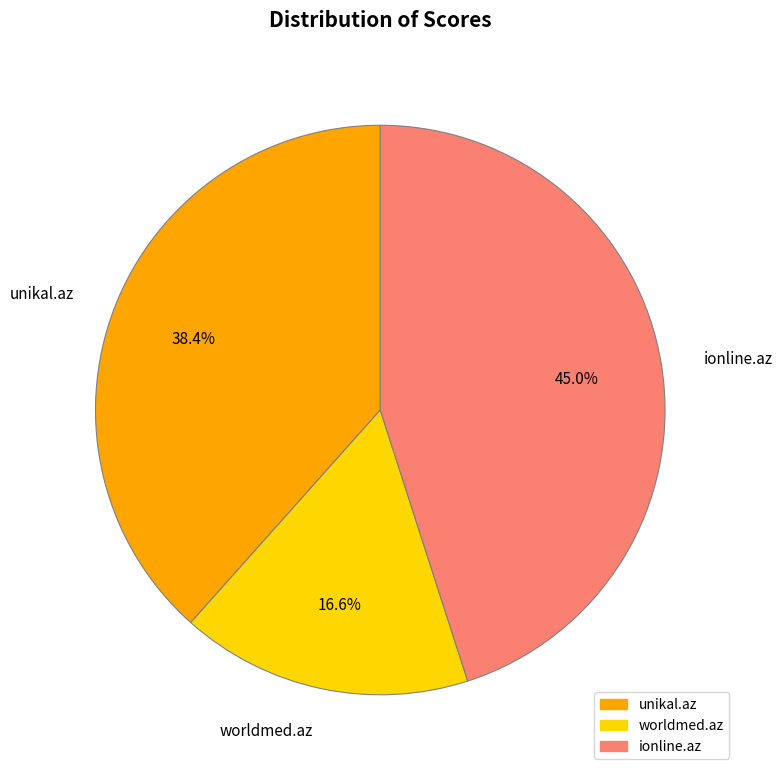

To the nearest percent, what is the average slice percentage?

33%